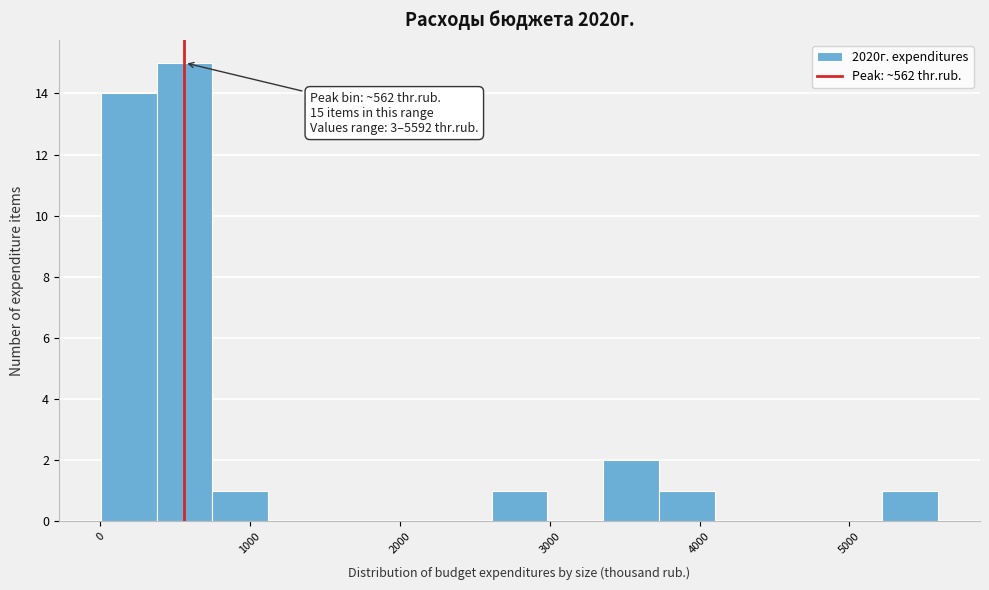

Read against the x-axis, roughly where is the centre of the tallest bar?

600